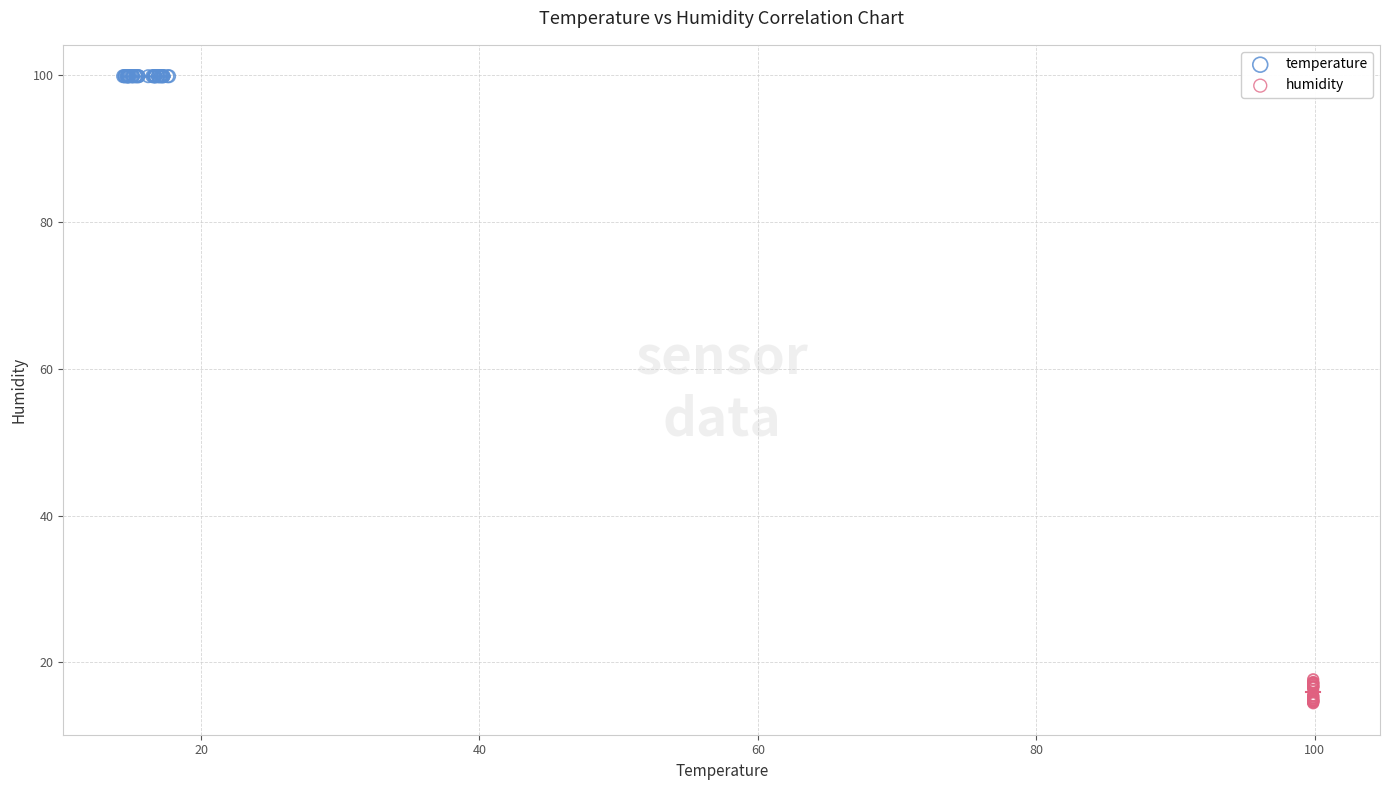

Which series contains the highest Y value?

temperature